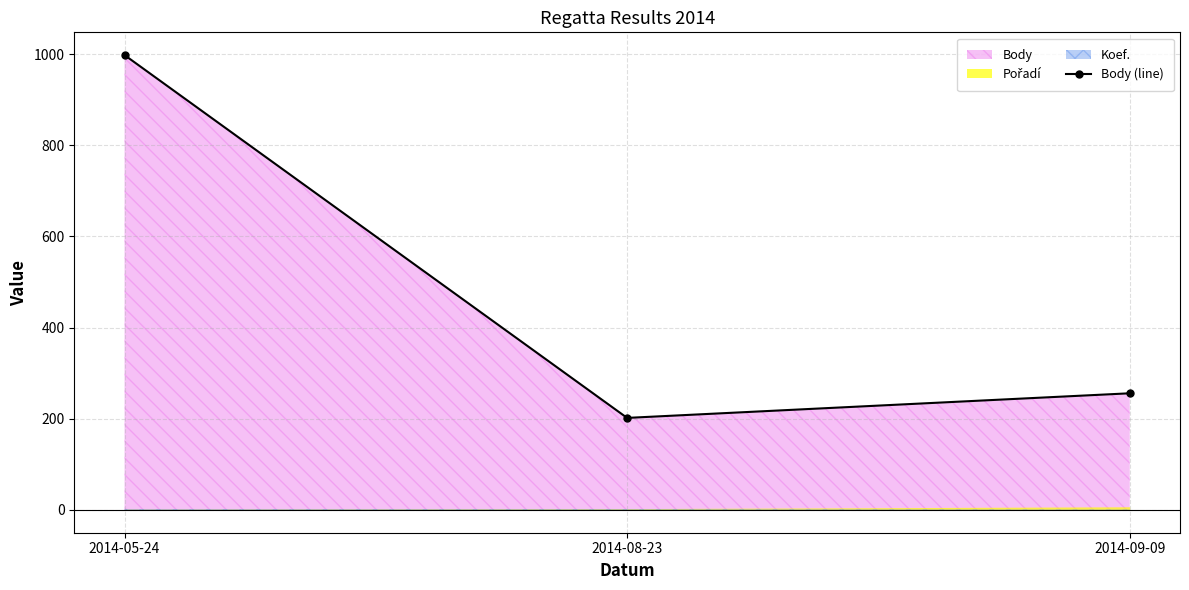

Reading left to right, transcribe all the data shown in this chart.

998	202	256